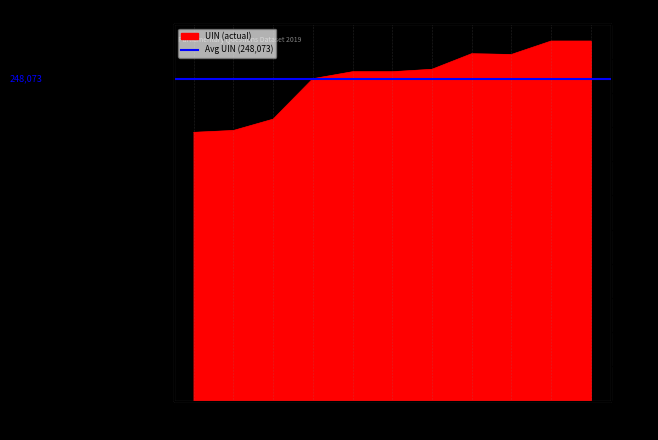

How many points are lower than both their immediate neighbors (excluding endpoints)?

1